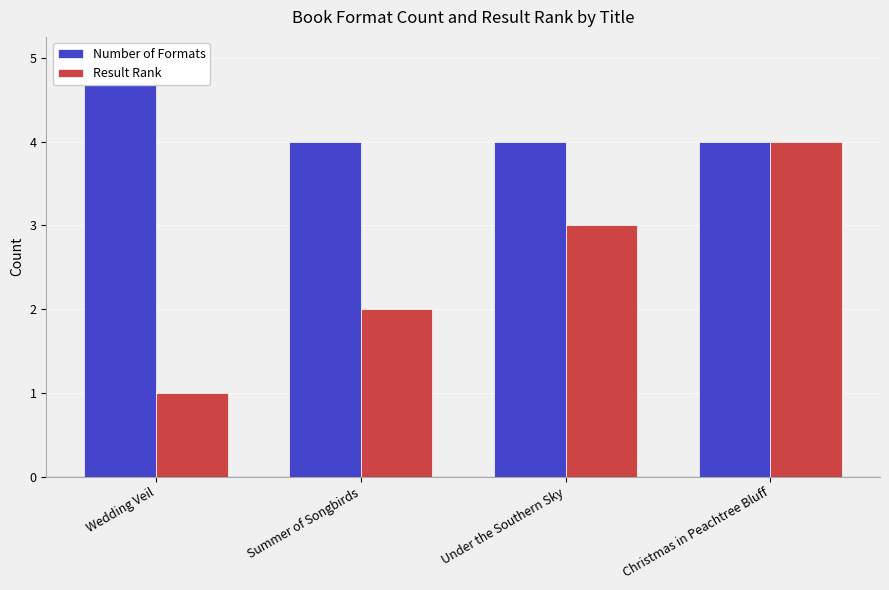

True or false: Number of Formats has a value of 3 at Christmas in Peachtree Bluff.

False